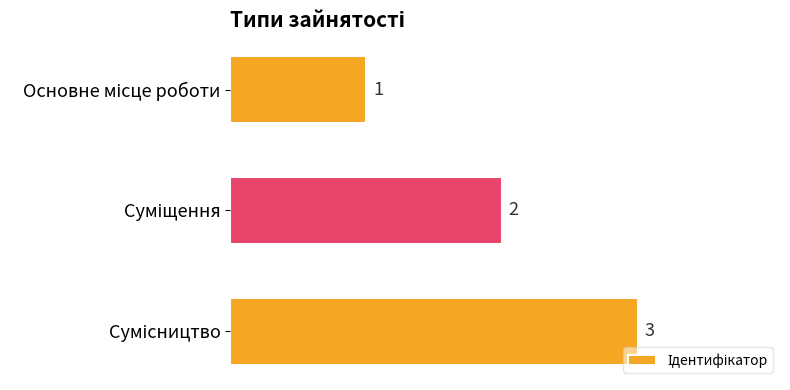

What is the sum of all values?

6